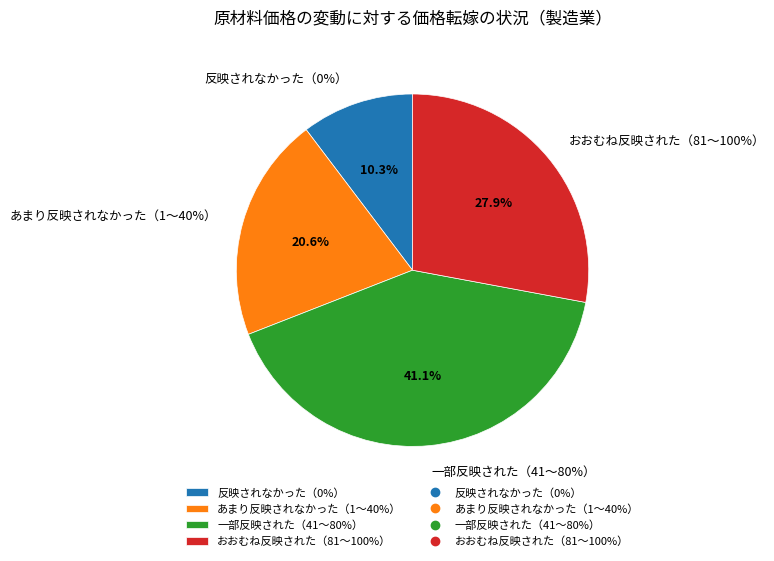

Does any single category account for the majority?

No